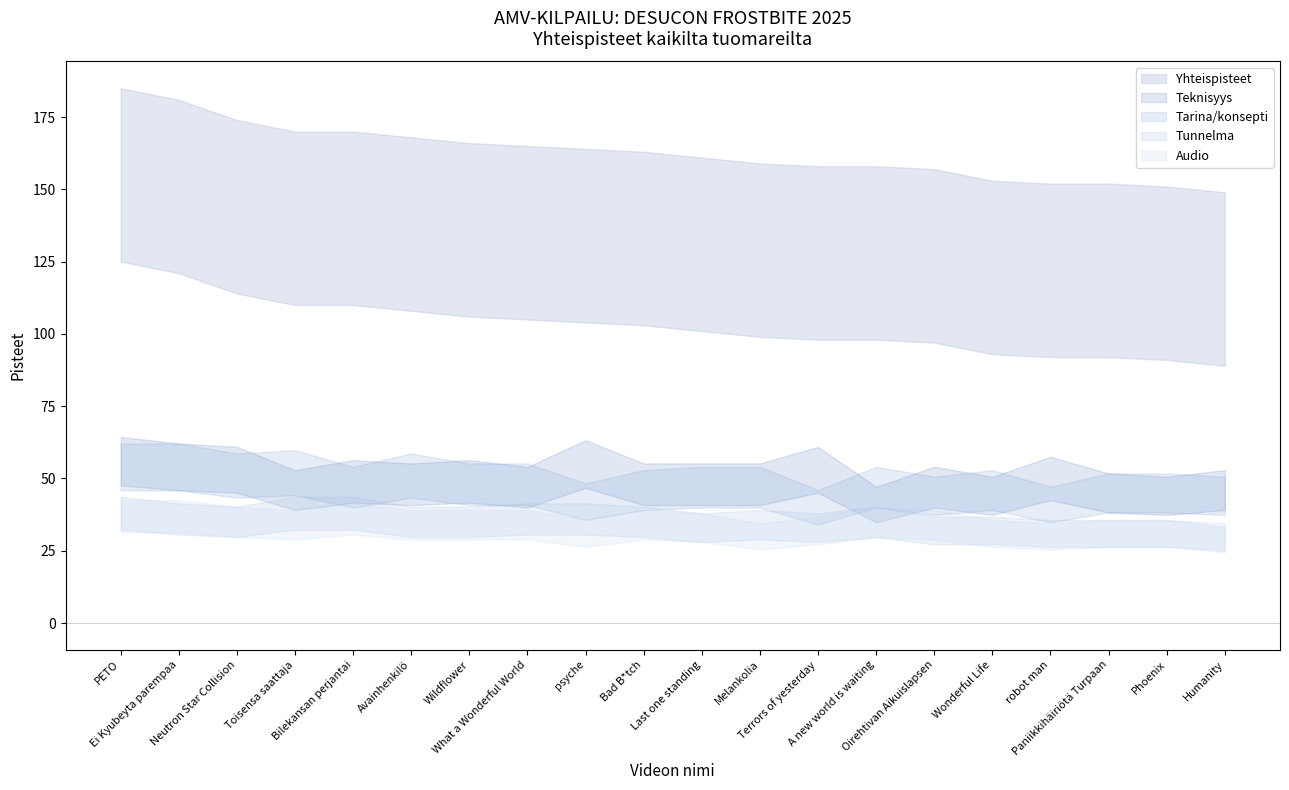

Which series changed the most between Wildflower and robot man?

Yhteispisteet